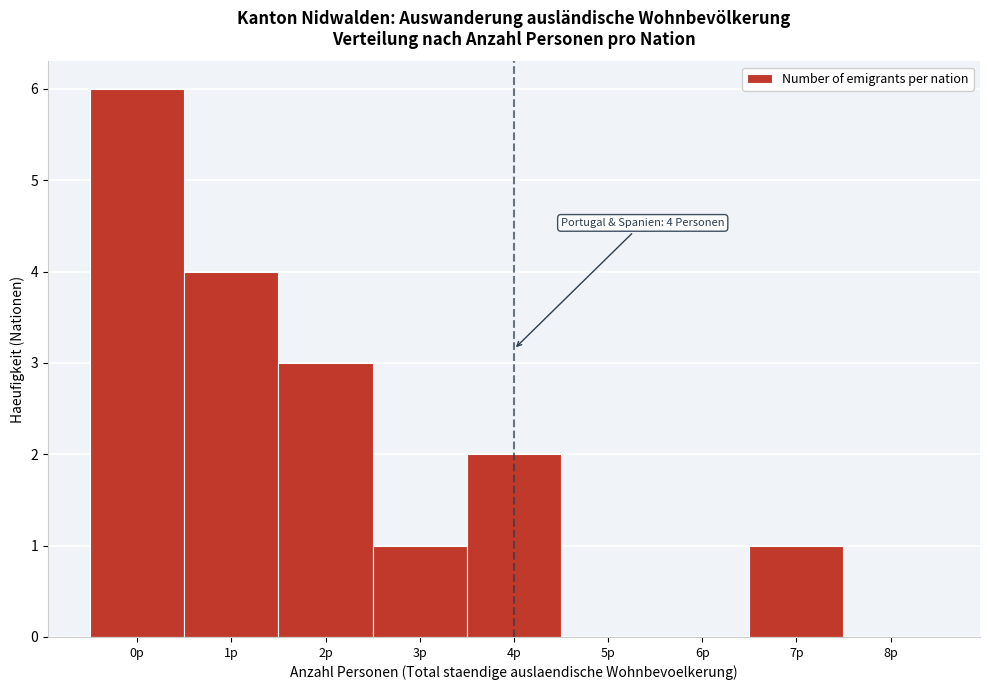

Over which range of the x-axis is the bar tallest?

-0.5 to 0.5